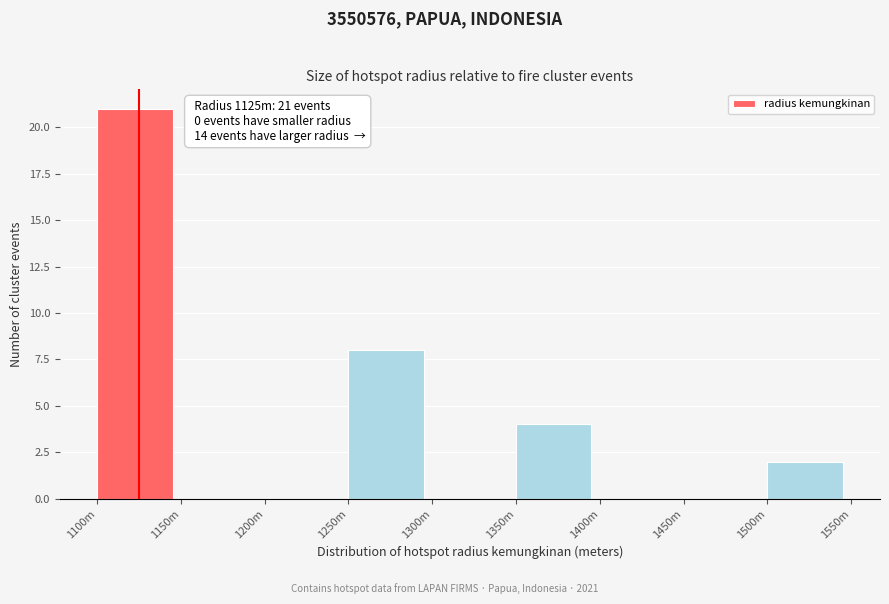

Reading right to left, what are all the values shown in this chart?

1500m=2	1450m=0	1400m=0	1350m=4	1300m=0	1250m=8	1200m=0	1150m=0	1100m=21